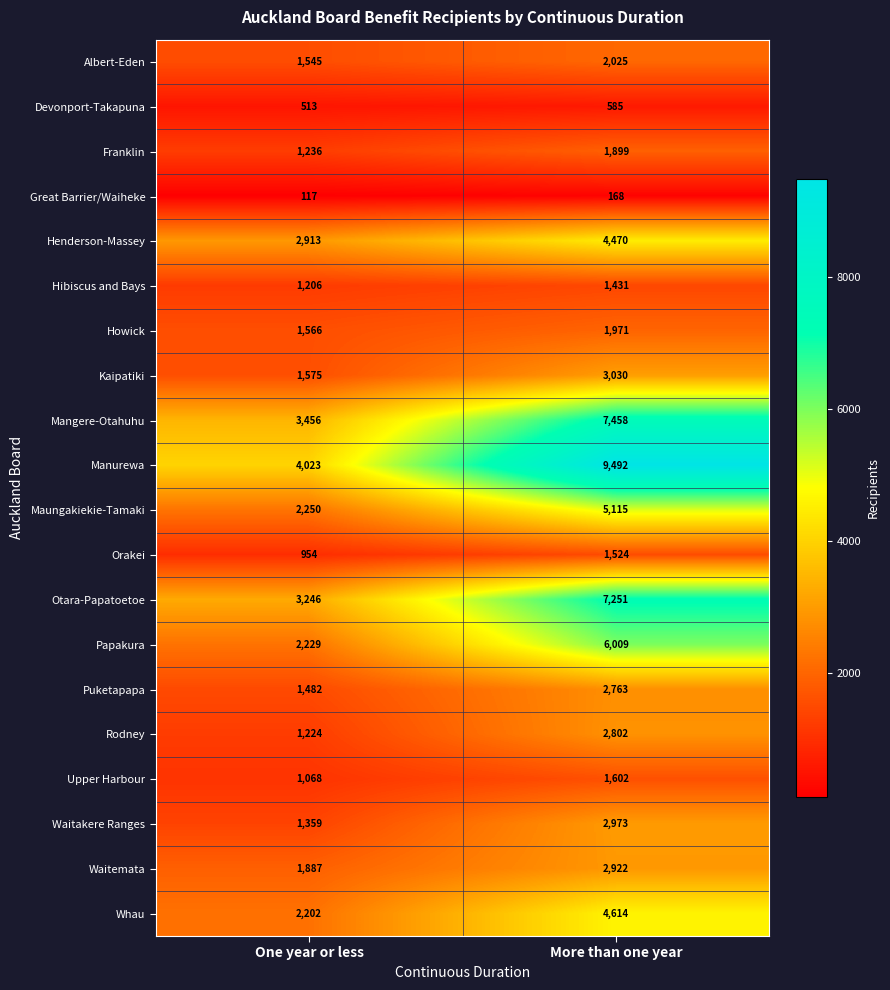

At how many categories does at least one series exceed 9312?

1